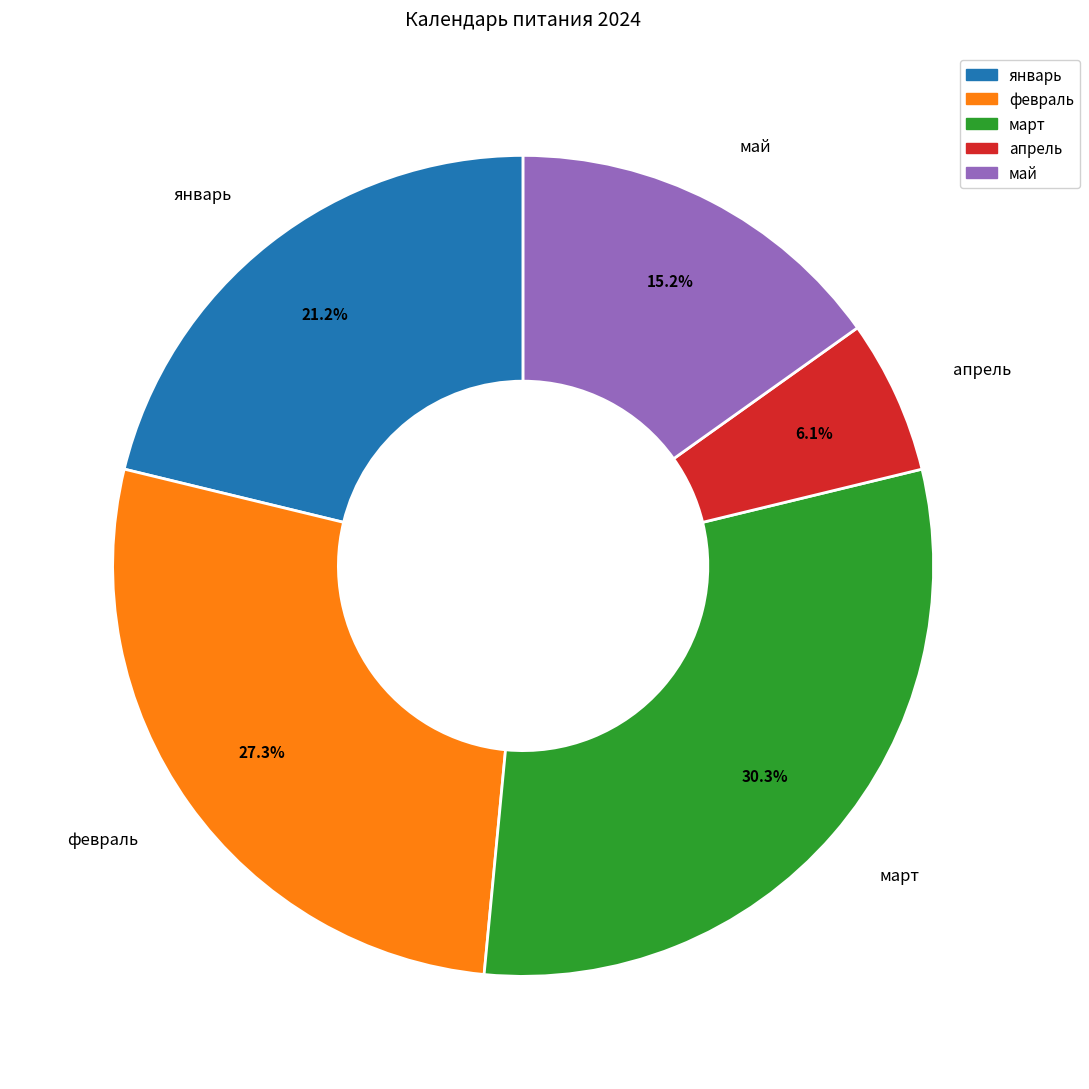

To the nearest percent, what portion does январь represent?

21%